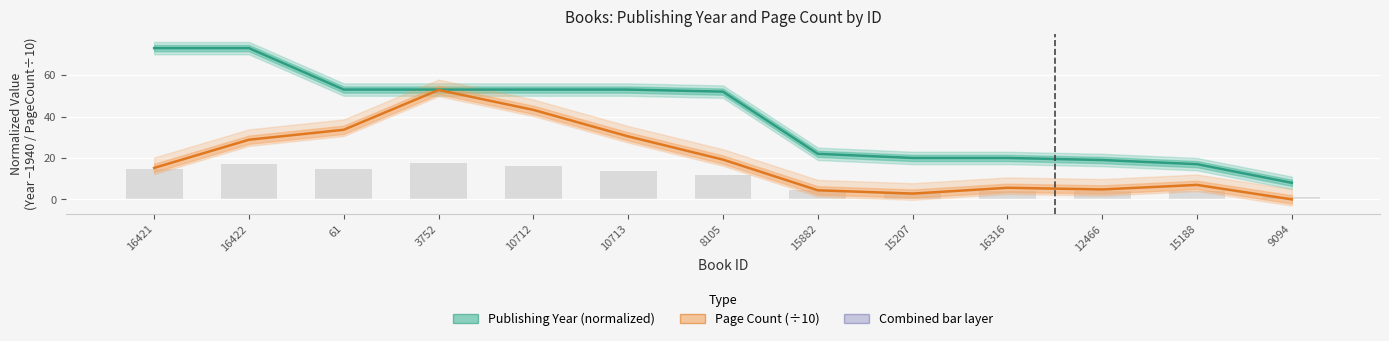

Reading left to right, list all the values displayed in this chart.

Publishing Year (normalized): 16421=73.0	16422=73.0	61=53.0	3752=53.0	10712=53.0	10713=53.0	8105=52.0	15882=22.0	15207=20.0	16316=20.0	12466=19.0	15188=17.0	9094=8.0
Page Count (÷10): 16421=15.2	16422=28.8	61=33.6	3752=52.8	10712=43.2	10713=30.4	8105=19.2	15882=4.4	15207=2.8	16316=5.6	12466=4.8	15188=7.0	9094=0.0